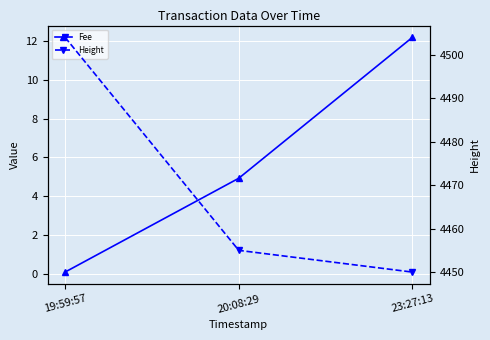

How many categories are shown in the chart?

3